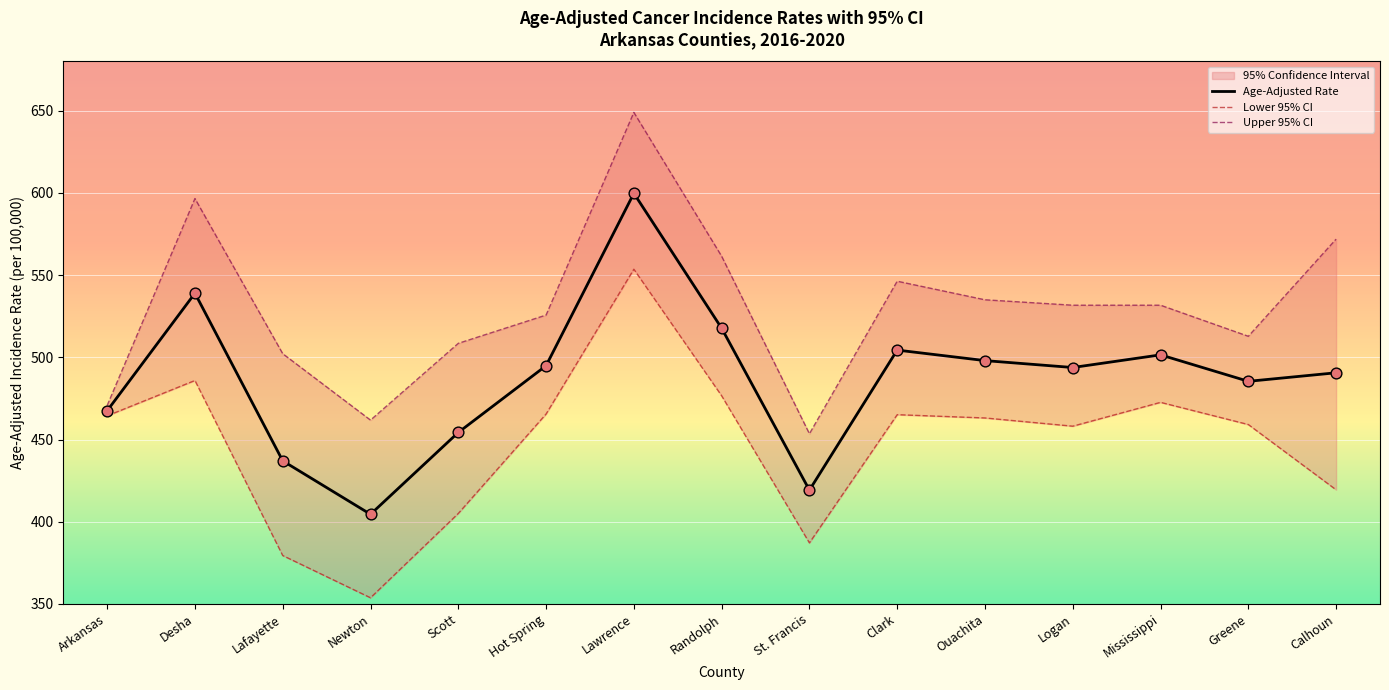

Which series reaches the maximum Y coordinate?

Upper 95% CI